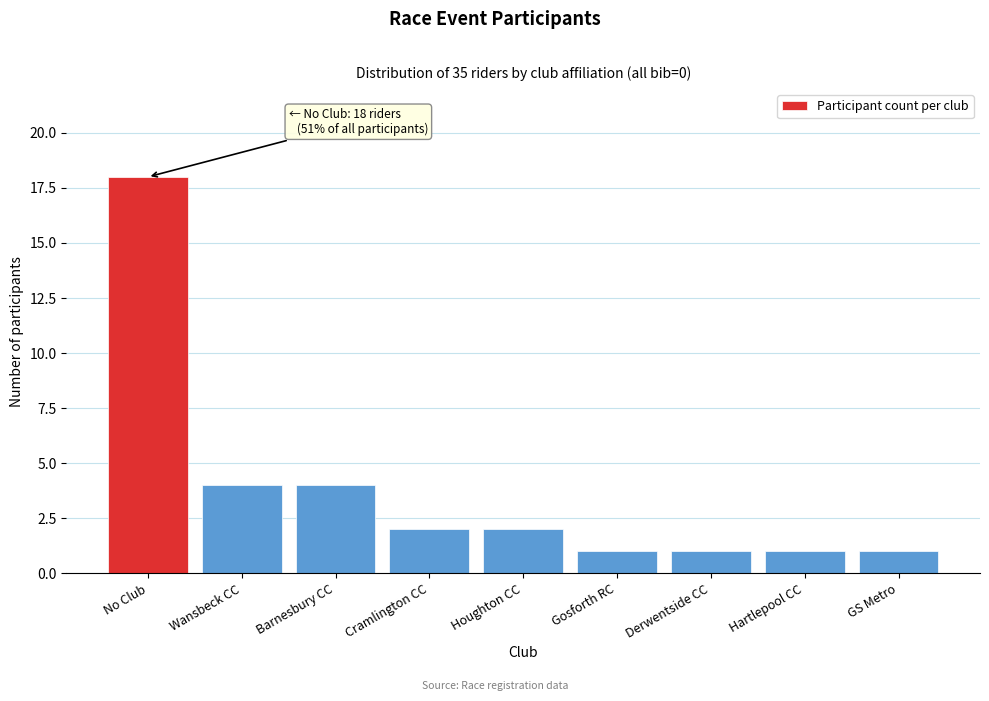

Reading left to right, transcribe all the data shown in this chart.

18	4	4	2	2	1	1	1	1